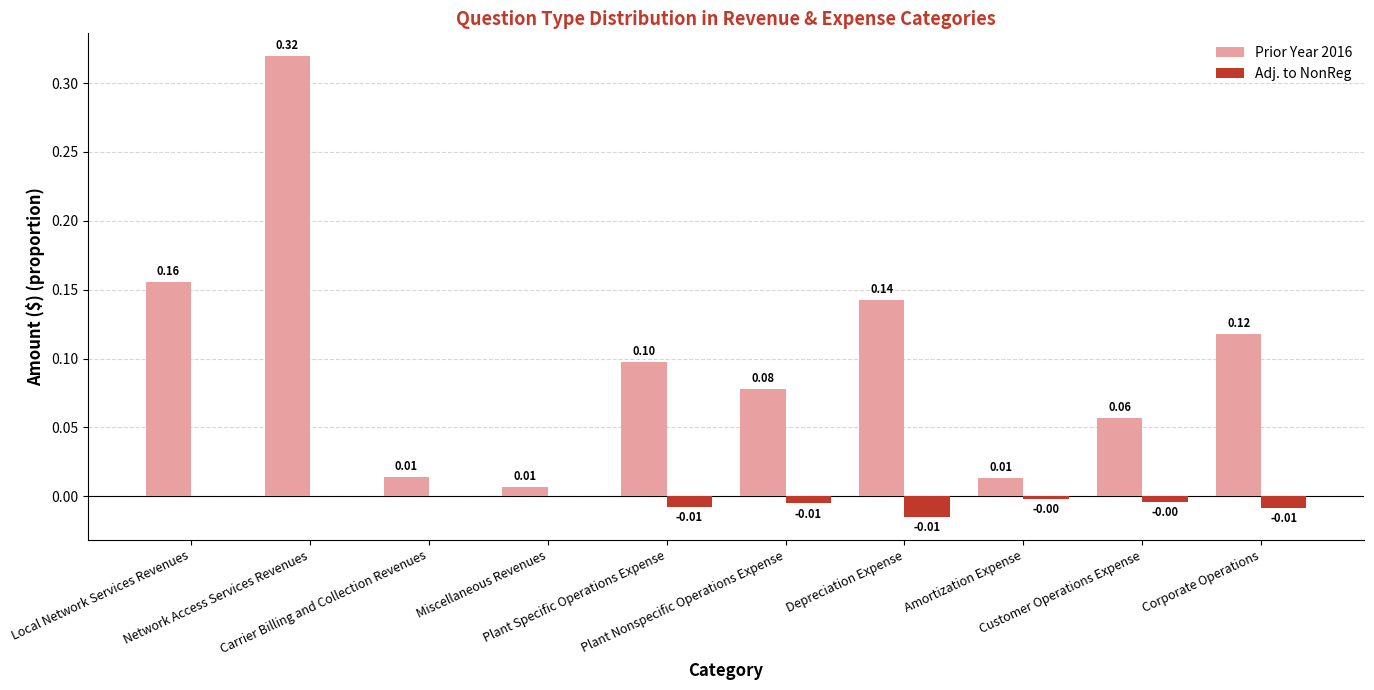

What is the sum of all Prior Year 2016 values?

1.0